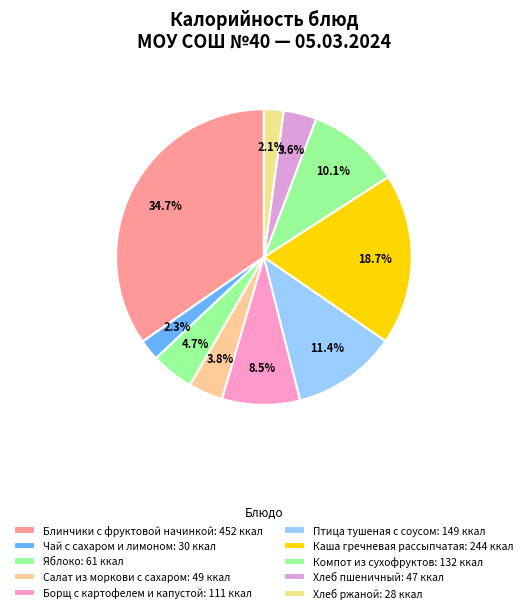

To the nearest percent, what portion does Компот из сухофруктов represent?

10%